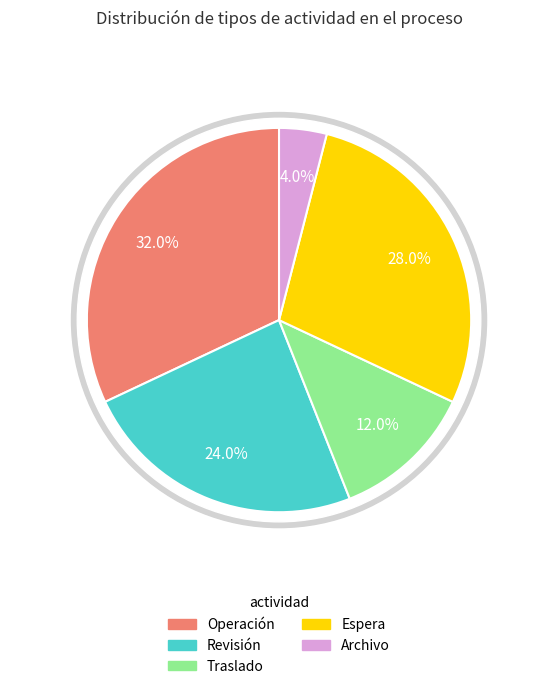

The Operación slice represents 39% of the pie. True or false?

False